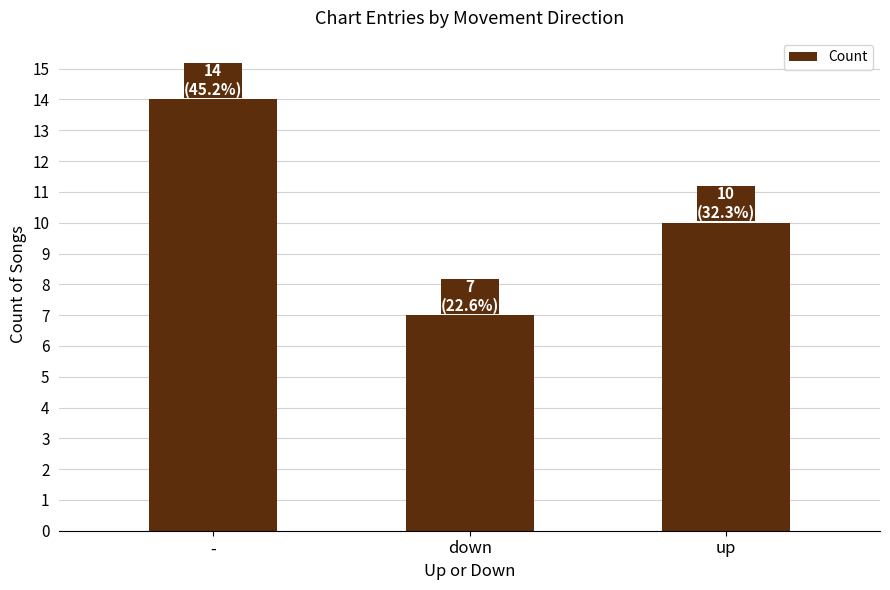

Reading left to right, extract all data points from this chart.

-=14	down=7	up=10